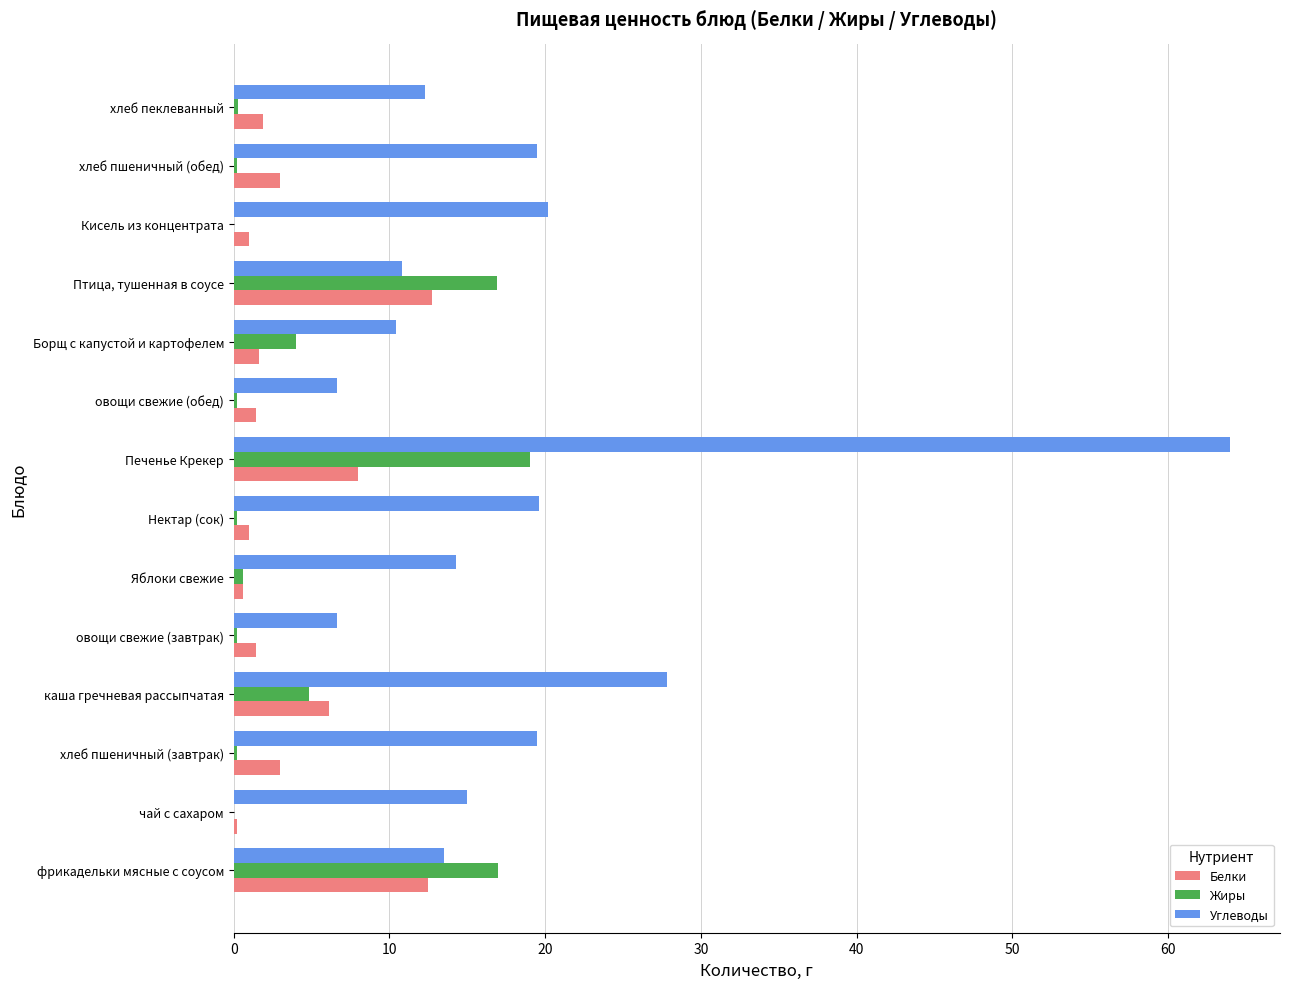

What is the maximum value shown in the chart?

64.0